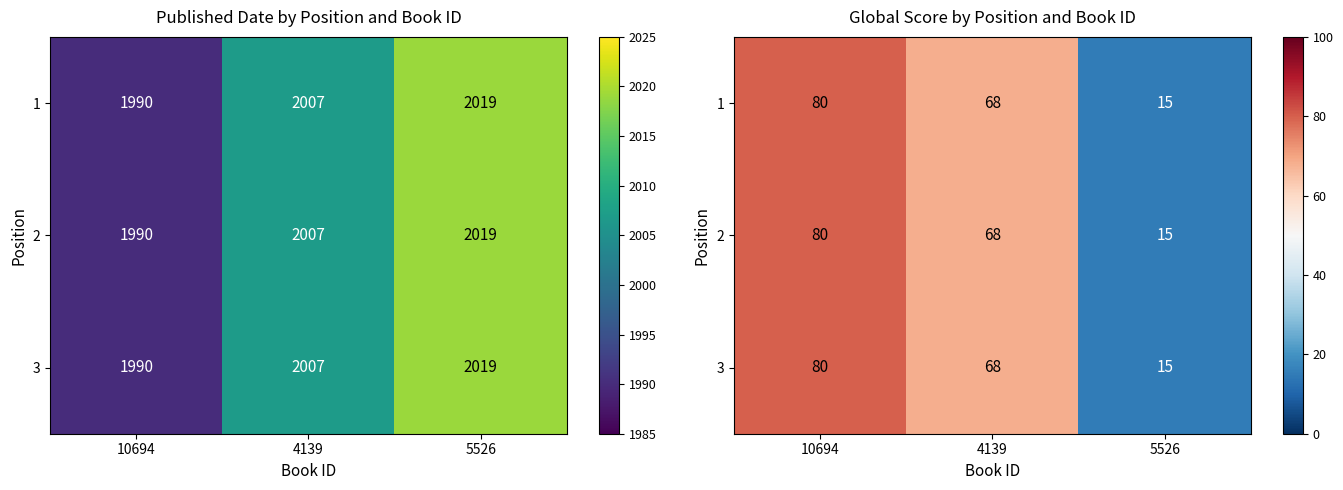

What is the difference between the 2 values at 10694 and 5526?

65